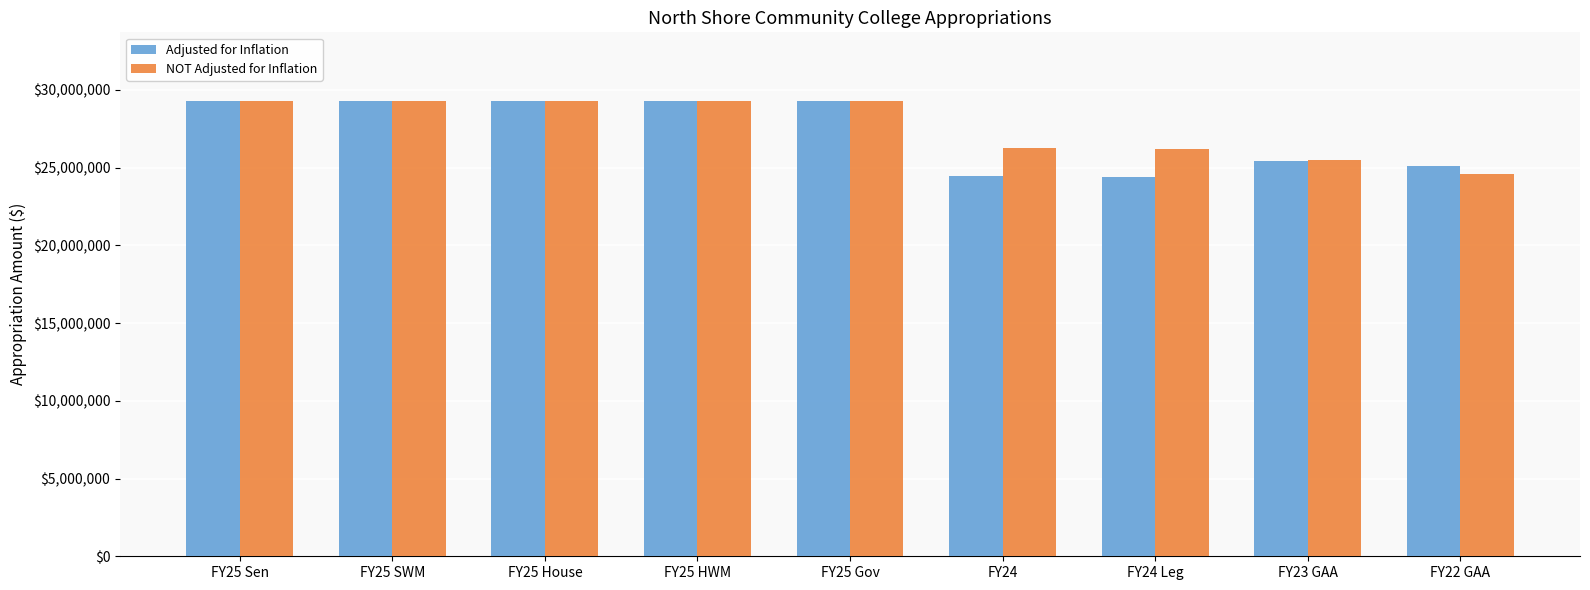

What is the lowest value of the NOT Adjusted for Inflation series?

24600186